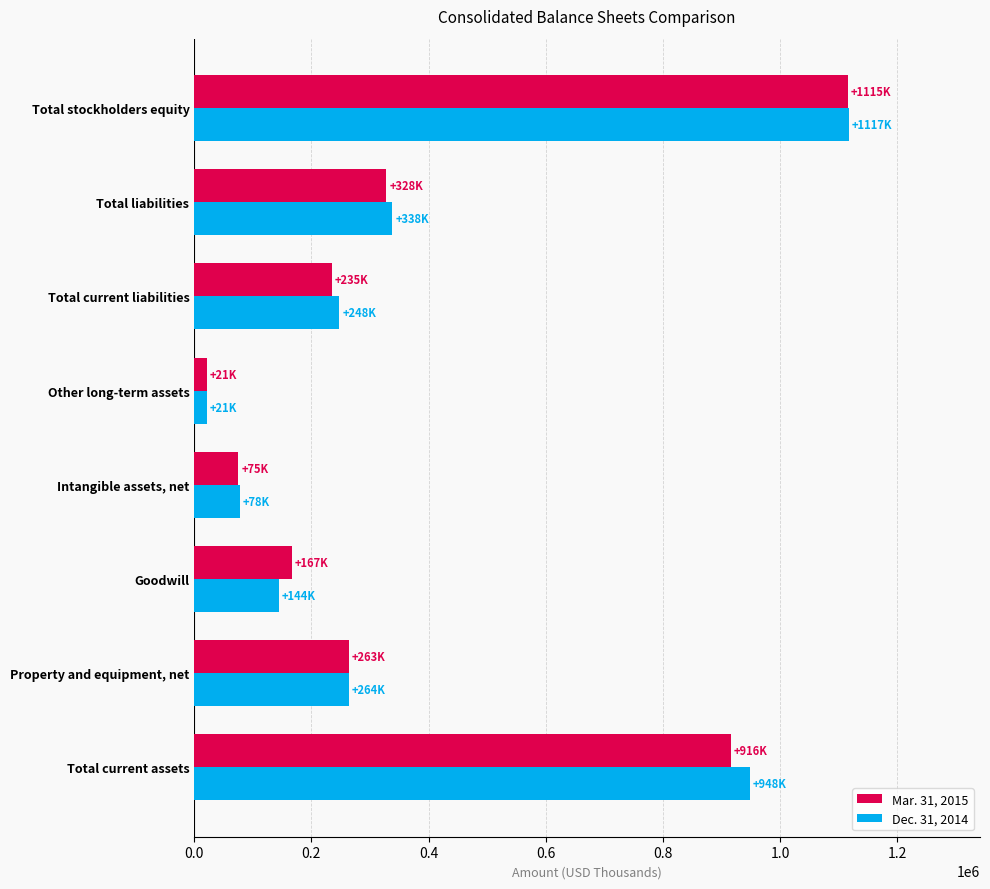

Which series has the largest range (max minus min)?

Dec. 31, 2014